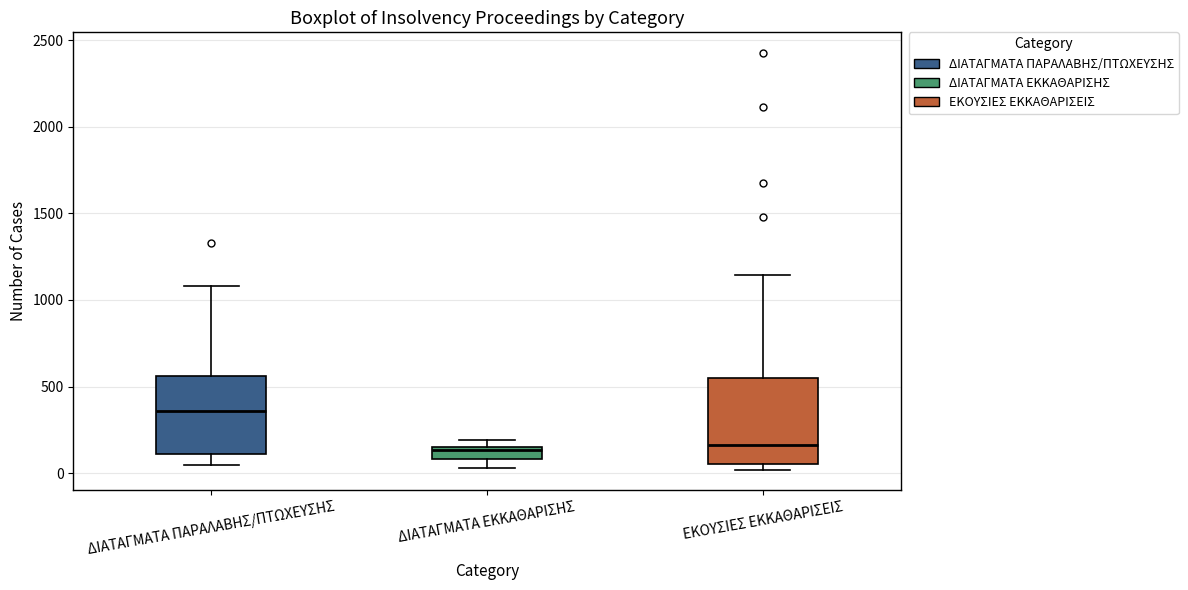

Where does the upper whisker of the box for ΔΙΑΤΑΓΜΑΤΑ ΠΑΡΑΛΑΒΗΣ/ΠΤΩΧΕΥΣΗΣ end on the y-axis? The values are not printed on the chart, so give them approximately, as read against the axis.

1100